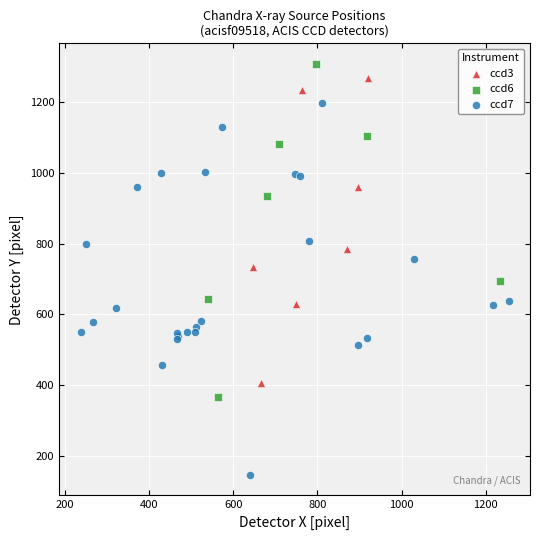

Which series contains the lowest Y value?

ccd7